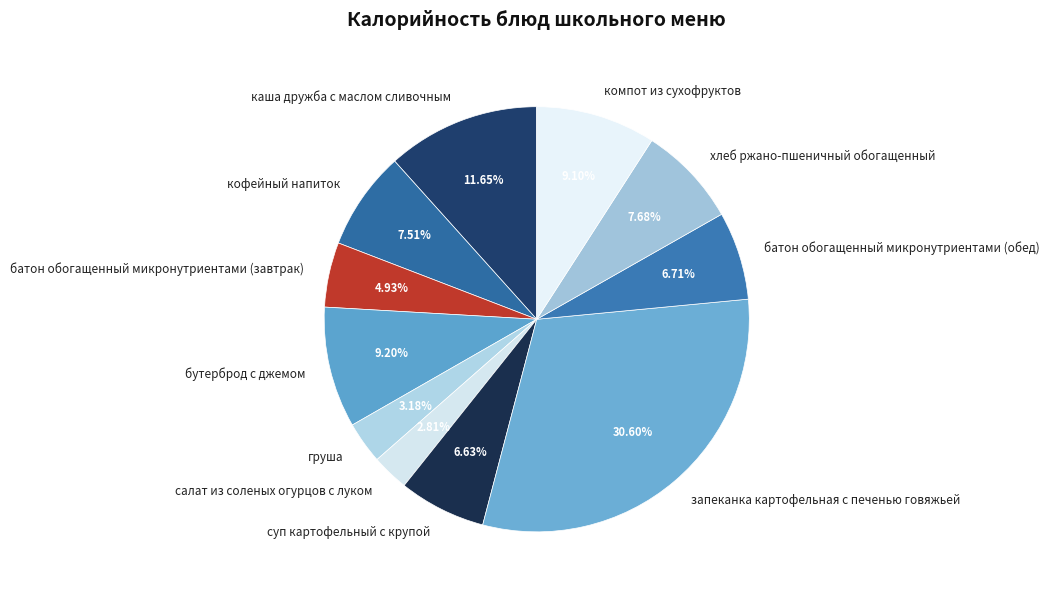

To the nearest percent, what is the combined percentage of кофейный напиток and салат из соленых огурцов с луком?

10%